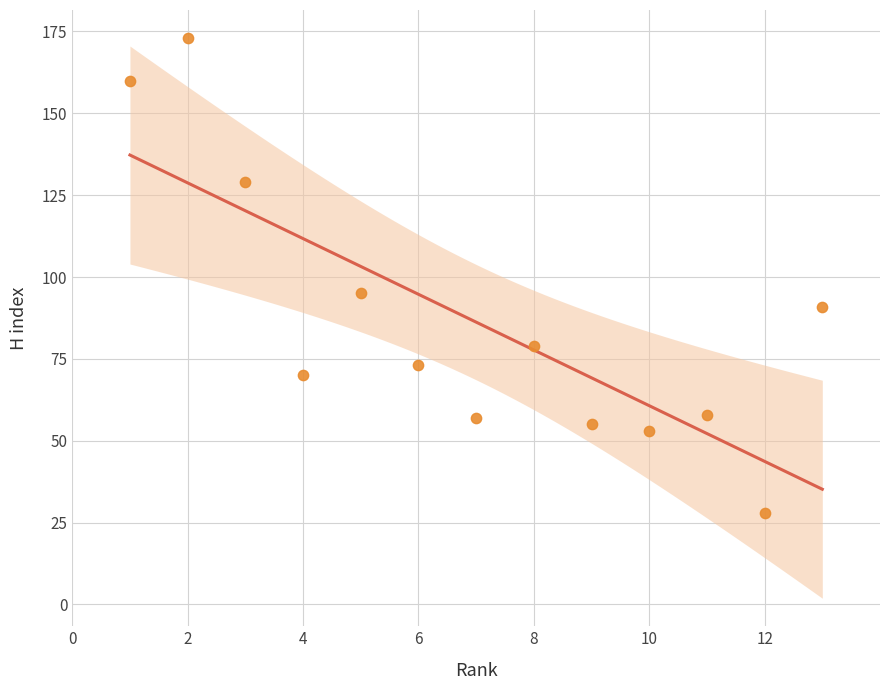

What is the range of X values (max minus min)?

12